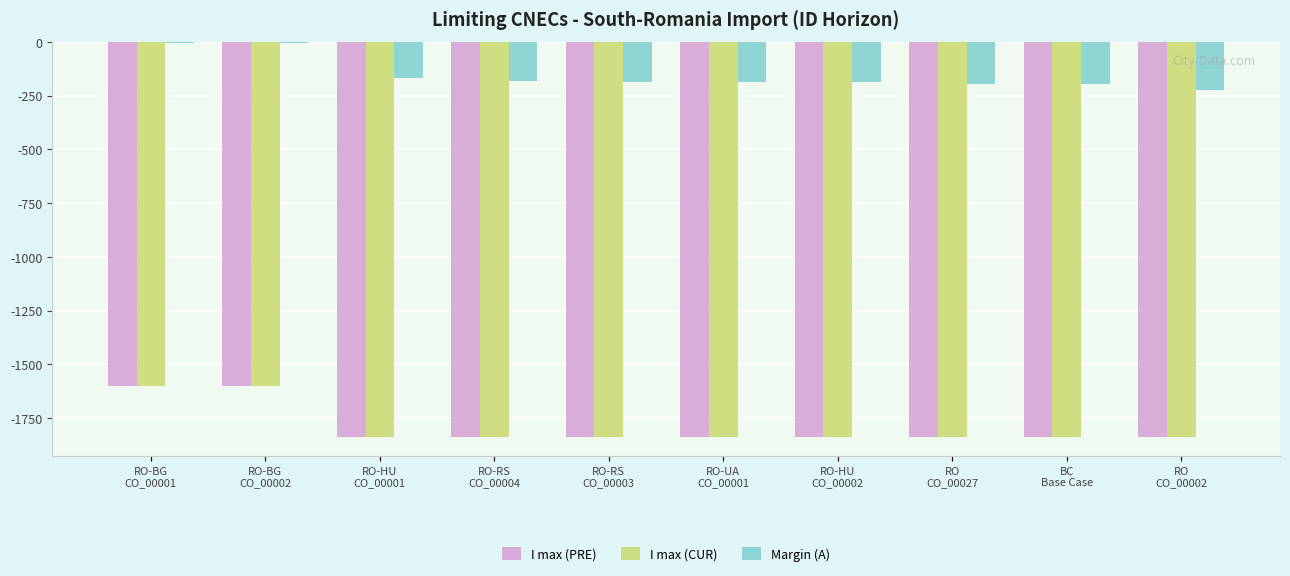

The value of Margin (A) at BC
Base Case is -289. True or false?

False